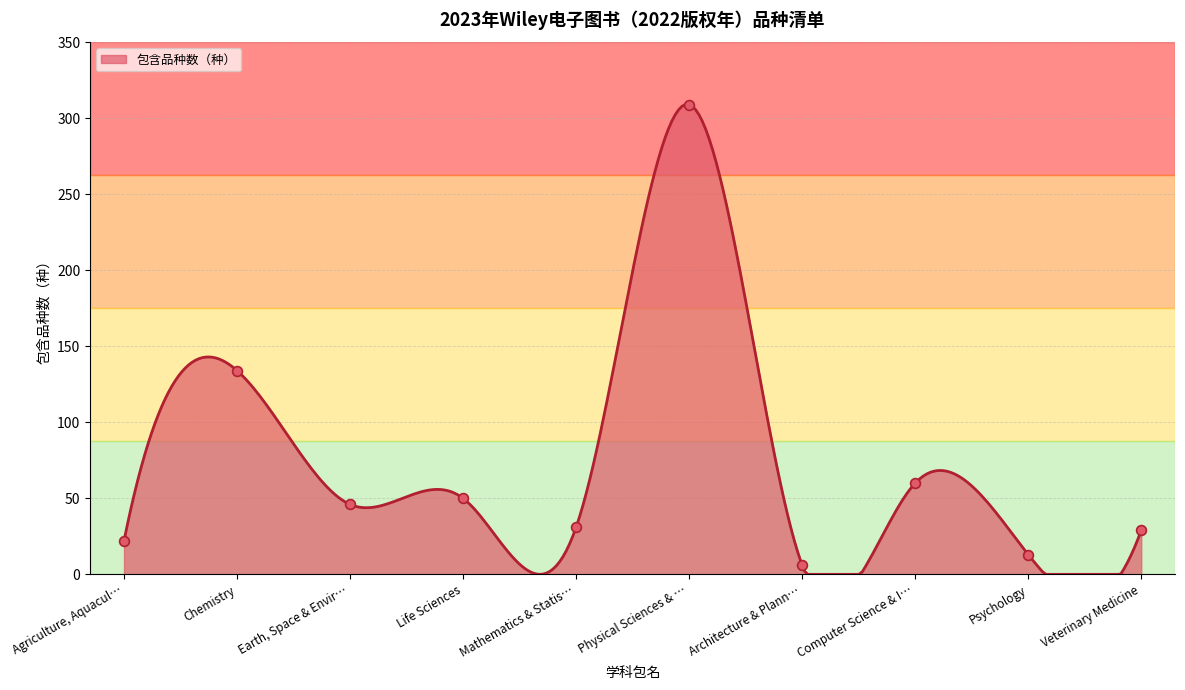

Approximately how many times larger is the value at Veterinary Medicine compared to Life Sciences?

0.6